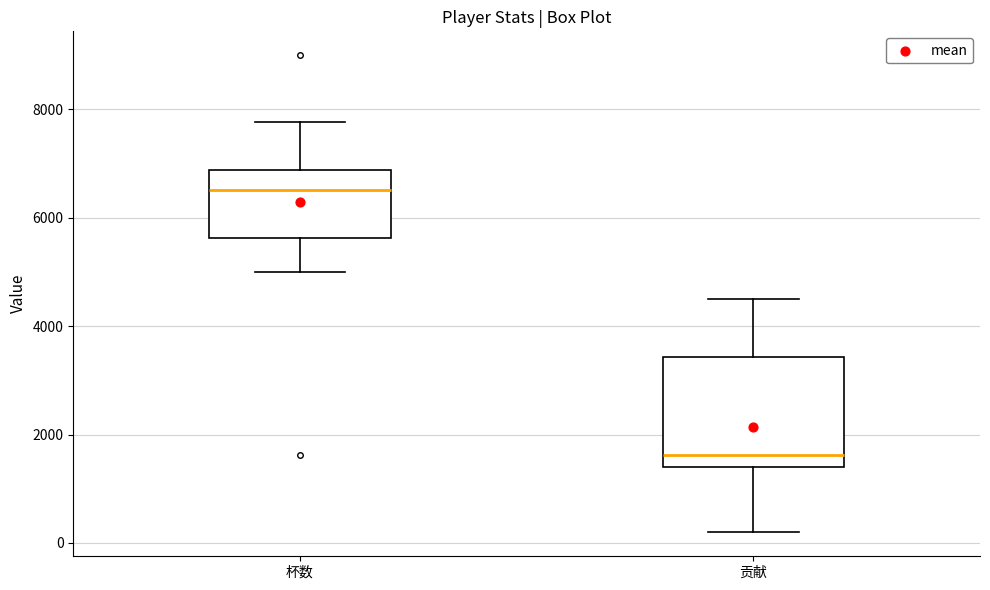

Reading left to right, transcribe this box plot: for each box, give where its median line is, the range the box spans, and where its two whiskers end, as read against the y-axis. The values are not printed on the chart, so give them approximately, as read against the axis.

杯数: median 6600, box 5600 to 6800, whiskers 5000 to 7800
贡献: median 1600, box 1400 to 3400, whiskers 200 to 4600